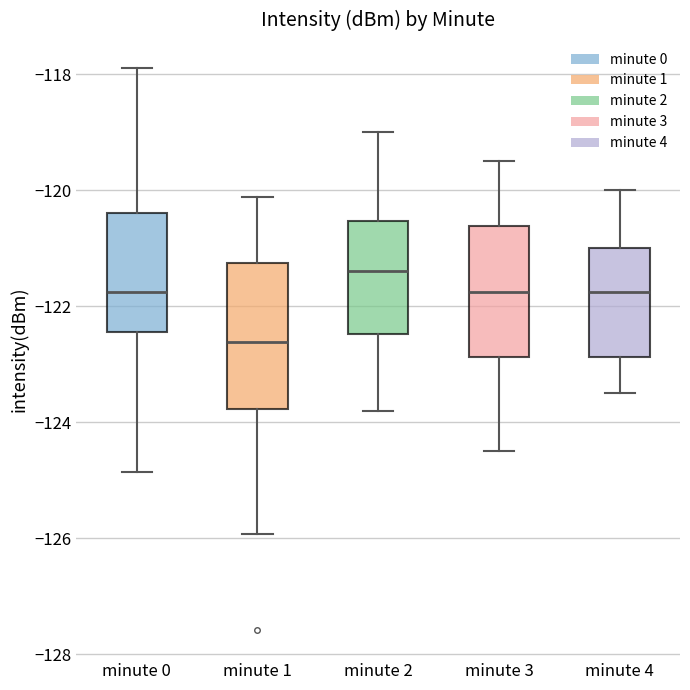

Which box has the highest median line?

minute 2